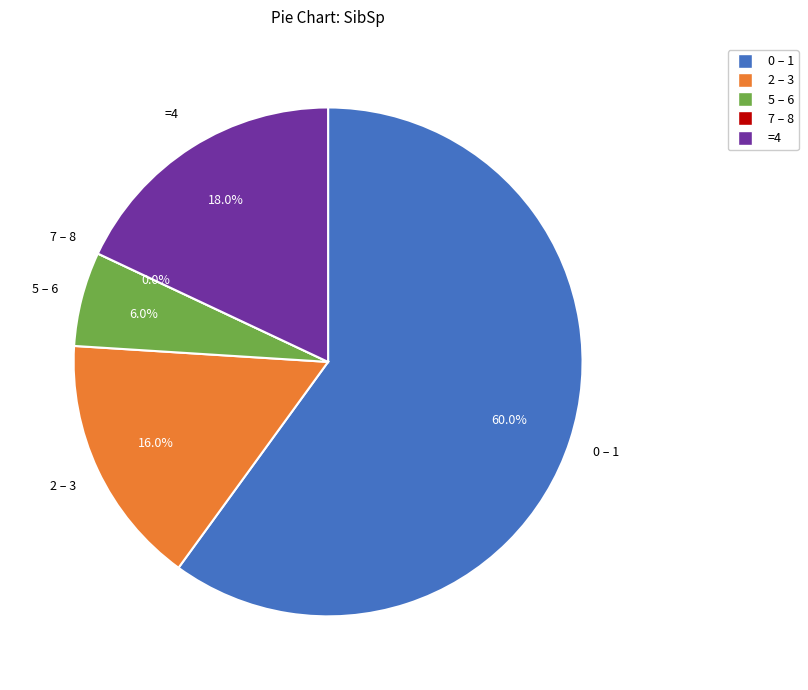

How many segments does this pie chart have?

5